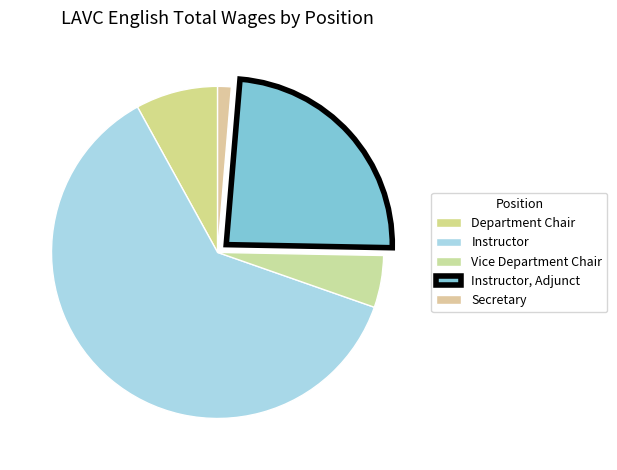

How many segments does this pie chart have?

5